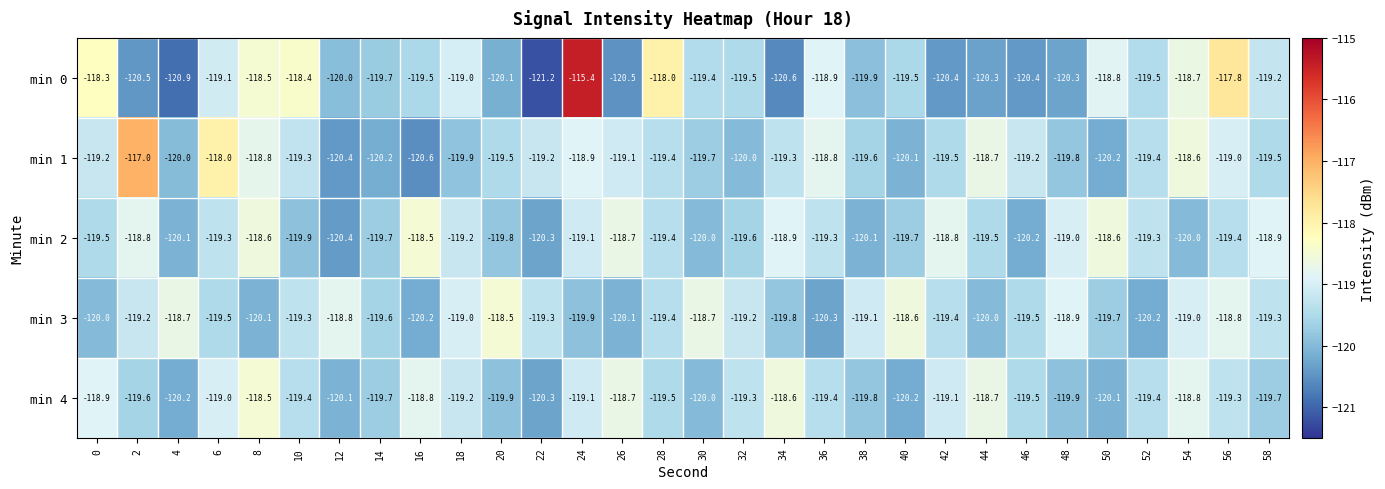

Which category has the highest value across all series?

24